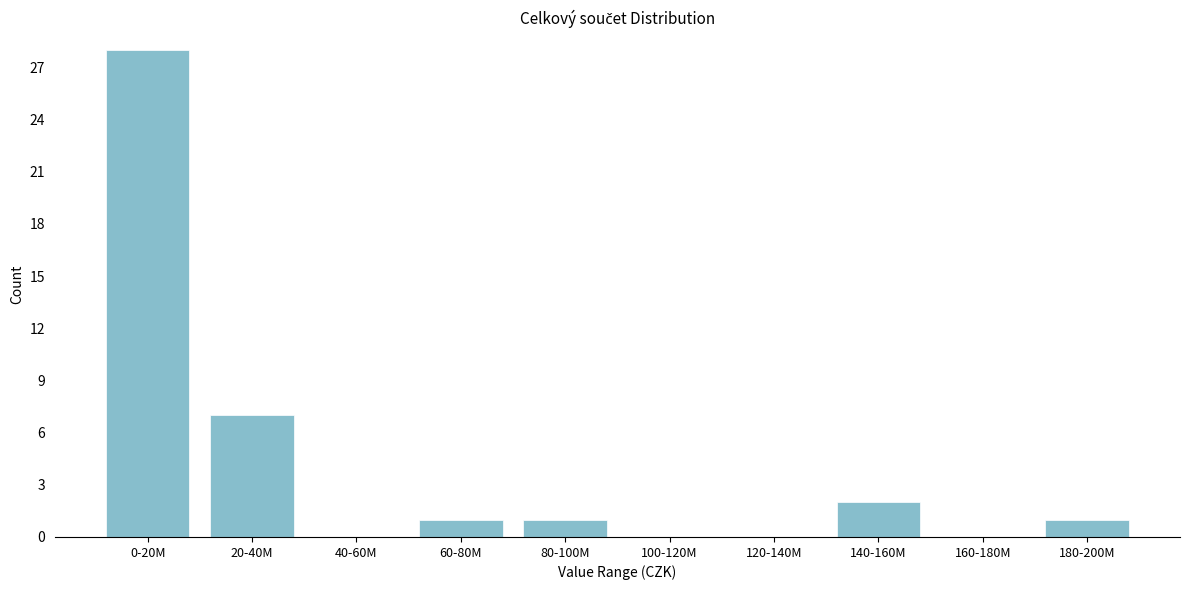

Reading right to left, extract all data points from this chart.

180-200M=1	160-180M=0	140-160M=2	120-140M=0	100-120M=0	80-100M=1	60-80M=1	40-60M=0	20-40M=7	0-20M=28